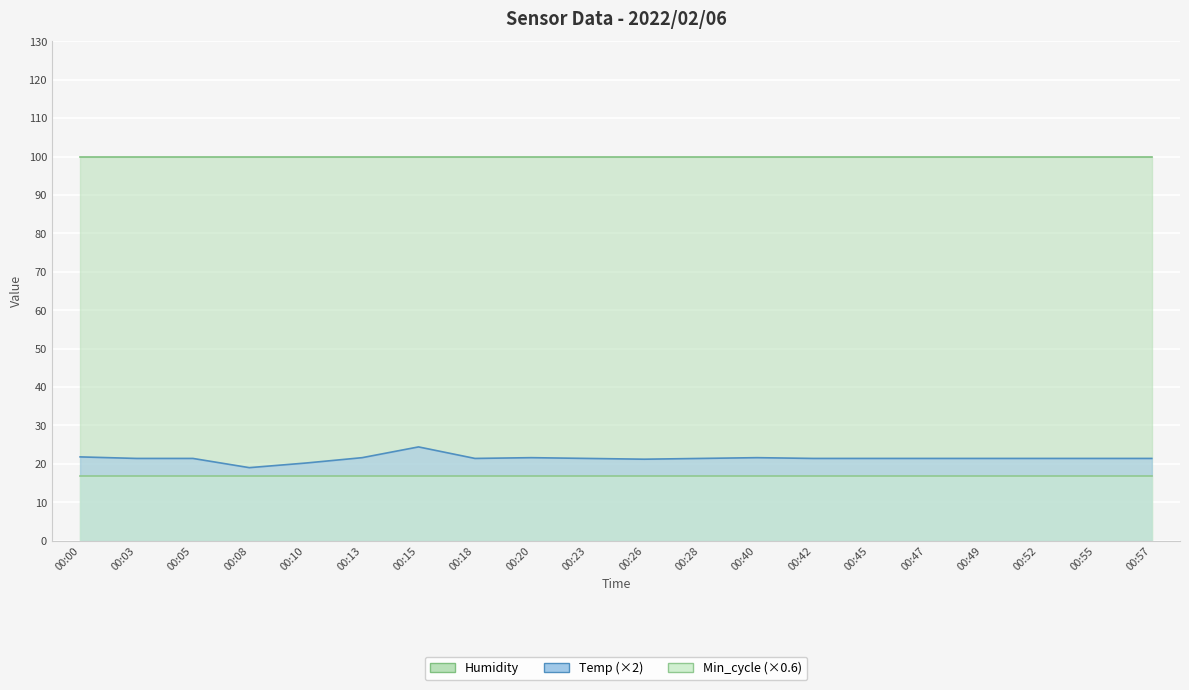

Which series has the largest total across all categories?

Humidity